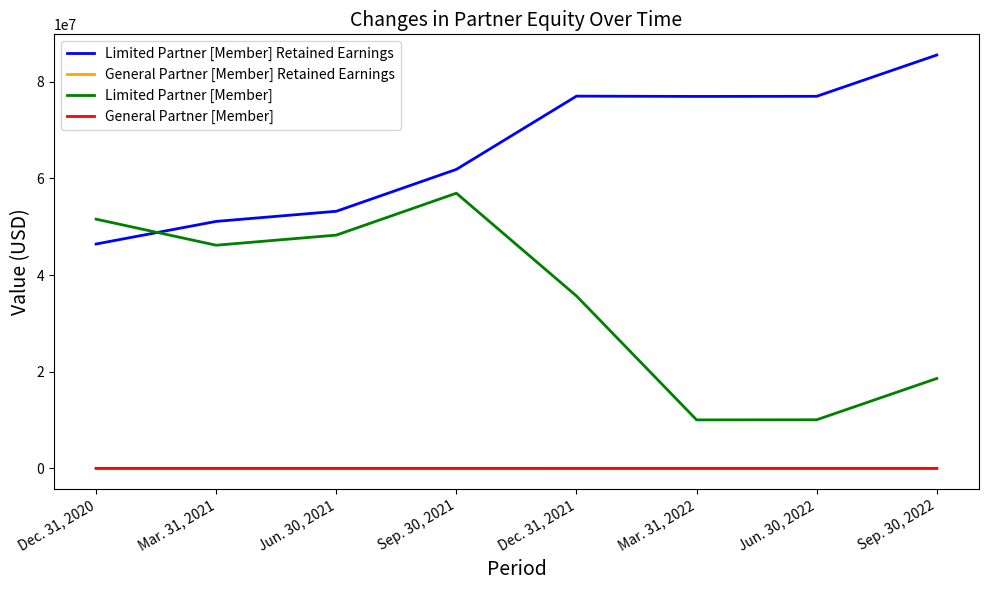

List the labels in order of General Partner [Member] value, largest first.

Sep. 30, 2021, Dec. 31, 2020, Jun. 30, 2021, Mar. 31, 2021, Dec. 31, 2021, Sep. 30, 2022, Jun. 30, 2022, Mar. 31, 2022